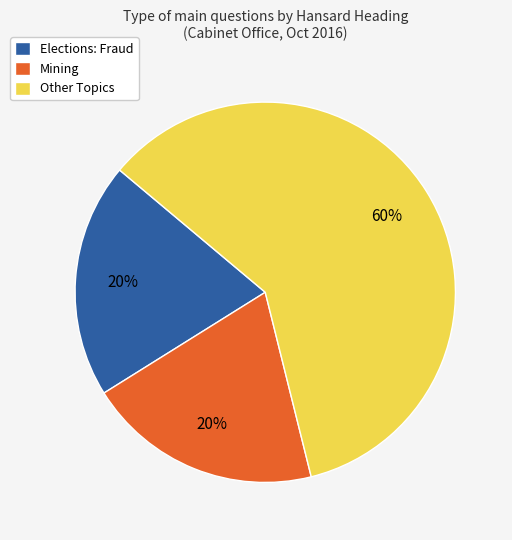

How many segments does this pie chart have?

3